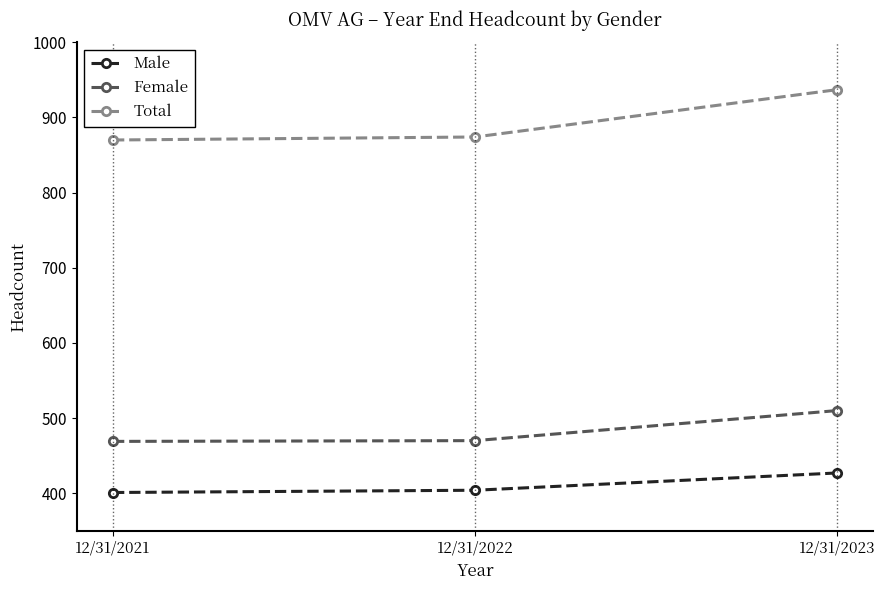

Where is Total nearest to the value 903?

12/31/2022